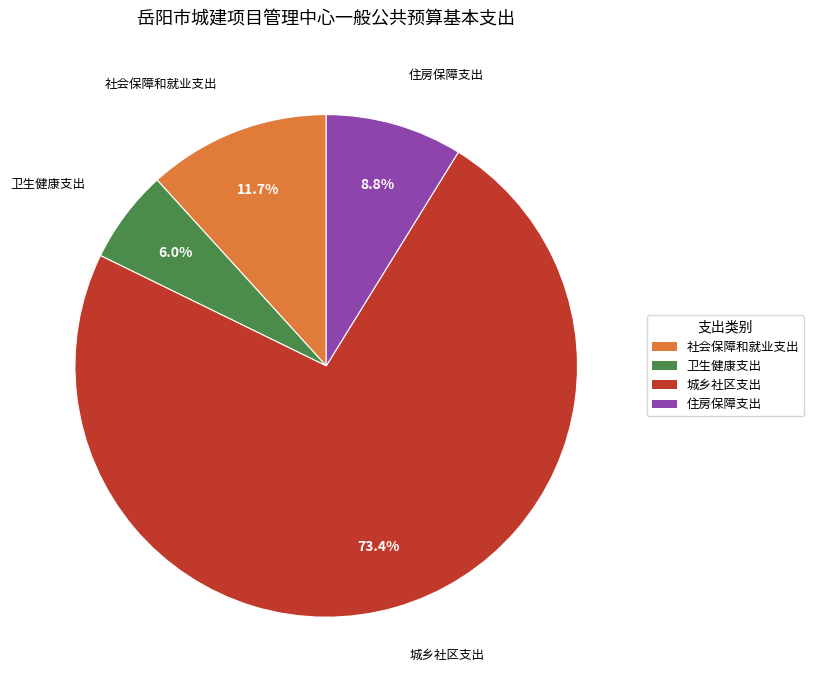

True or false: 住房保障支出 accounts for 22% of the total.

False